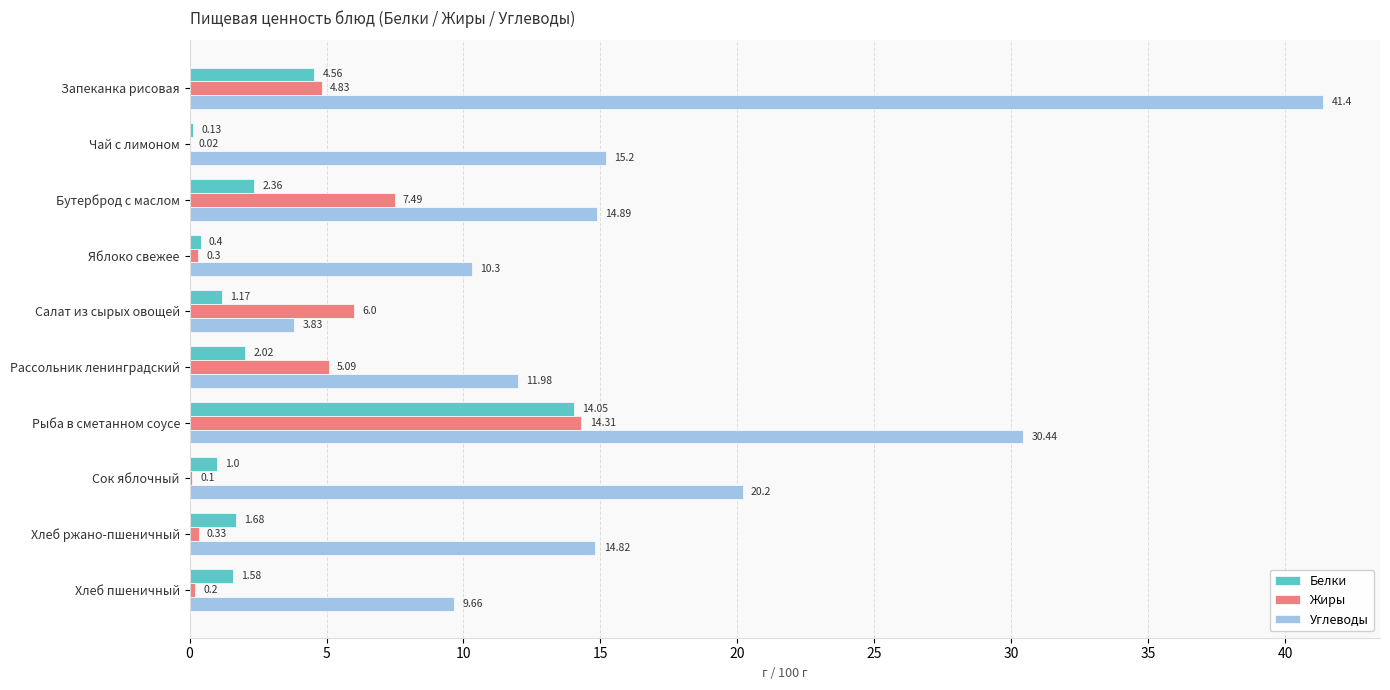

Which category has the highest value in the Углеводы series?

Запеканка рисовая